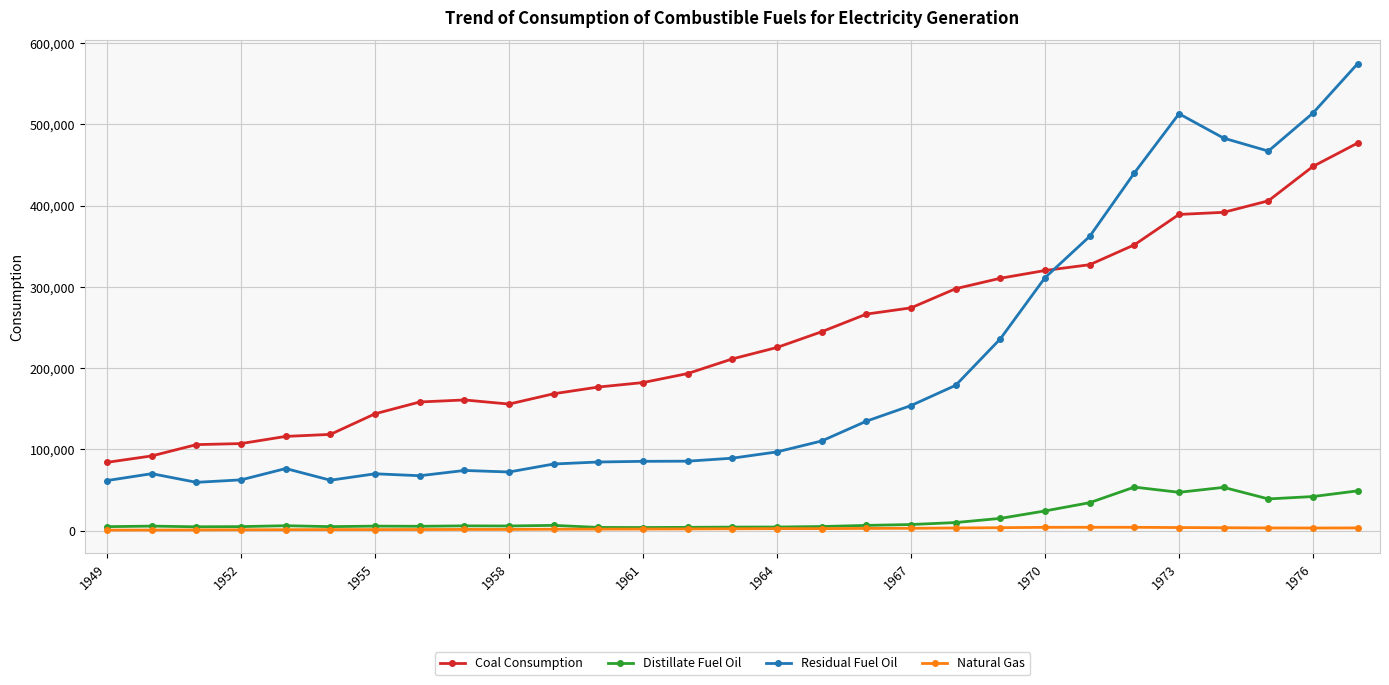

At how many categories does at least one series exceed 199214?

15